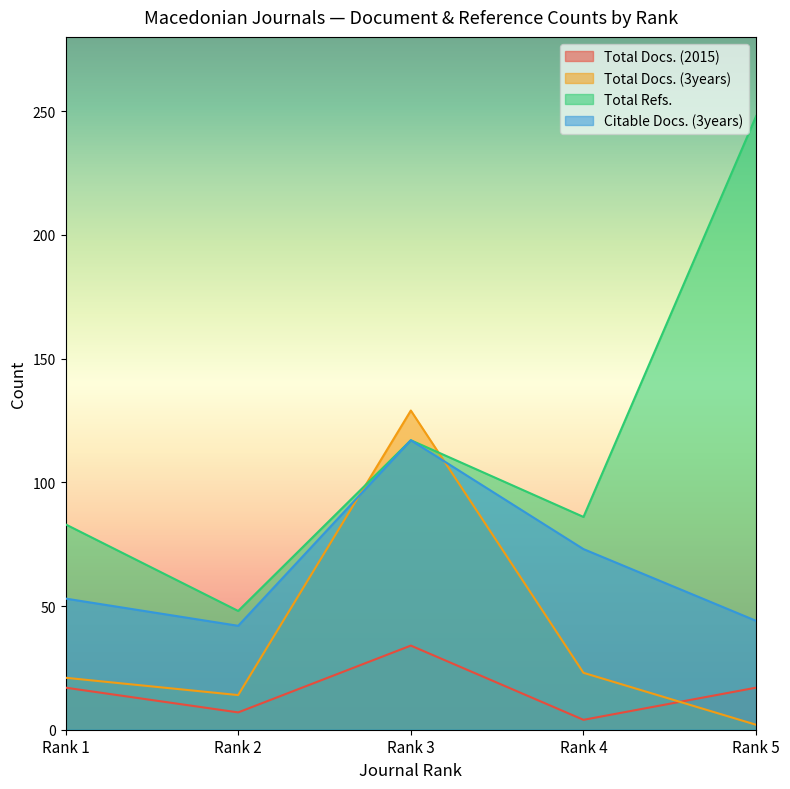

How many data points in Total Docs. (2015) are less than 17?

2